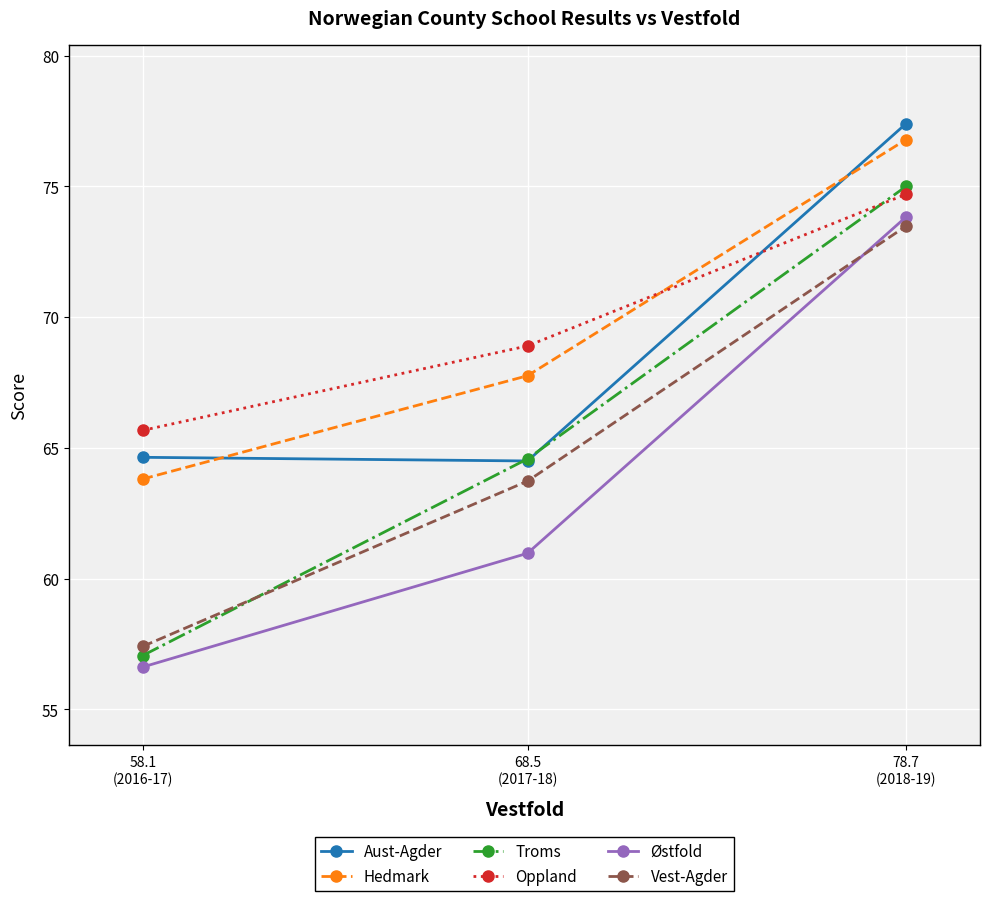

What is the spread (max minus min) of values at 68.5
(2017-18)?

7.9